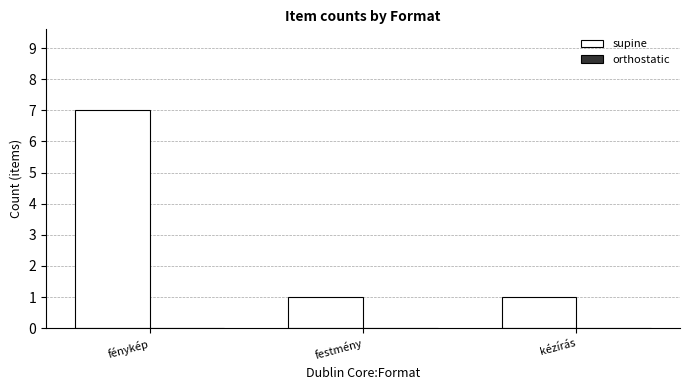

Are the bars horizontal?

No